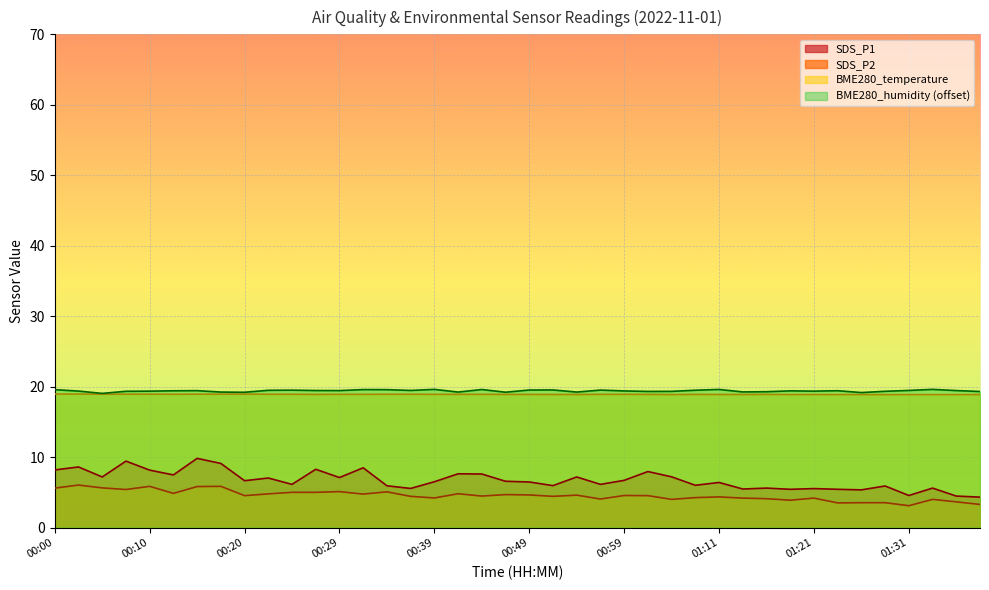

The BME280_temperature series shows 28.2 at 00:32. True or false?

False